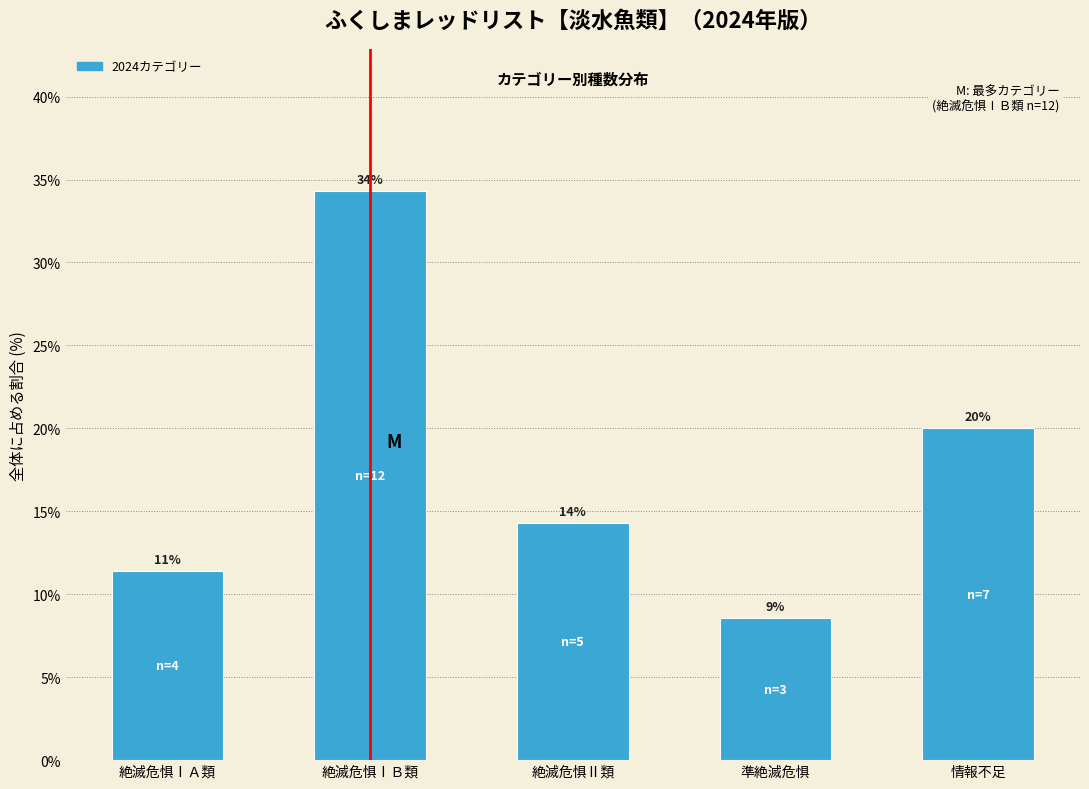

Does the chart contain any negative values?

No